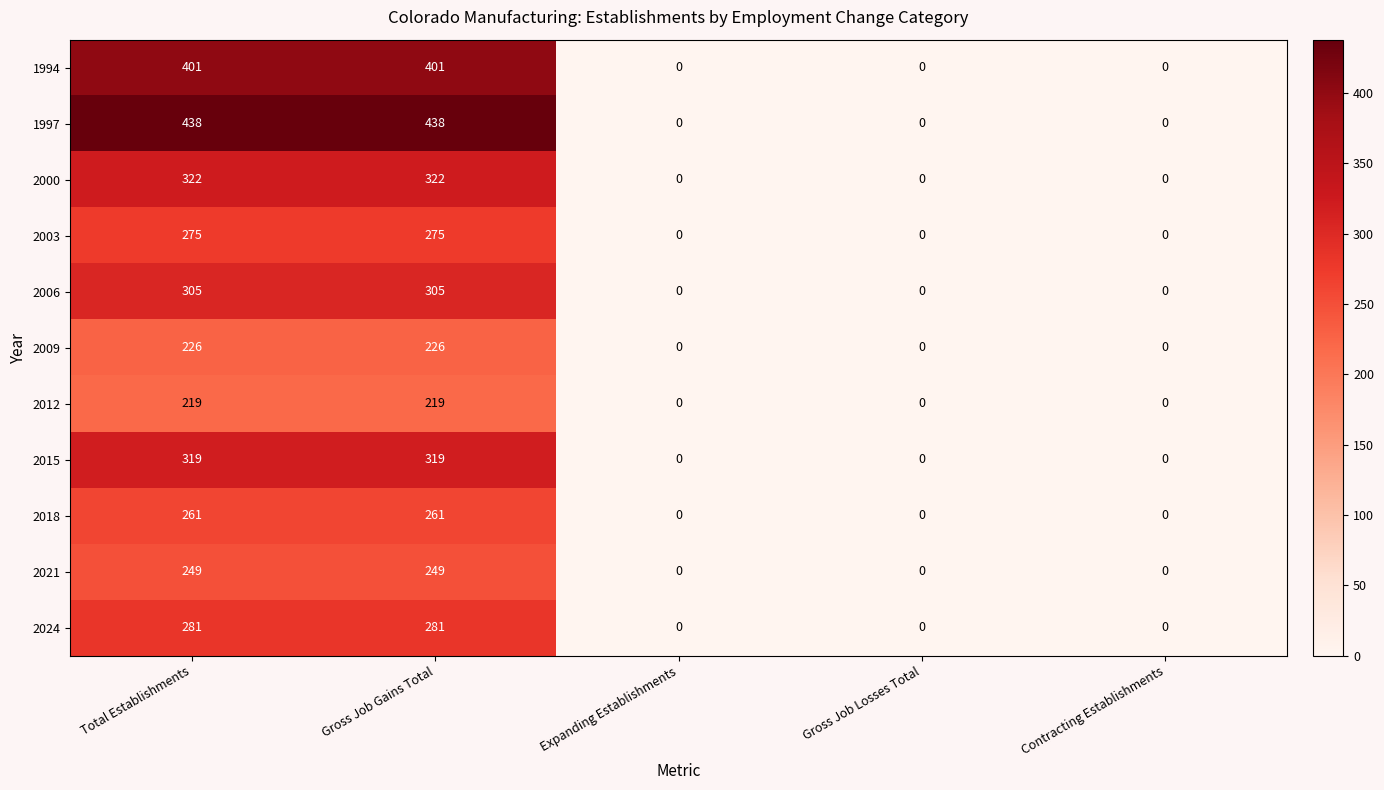

Which series has the largest total across all categories?

1997